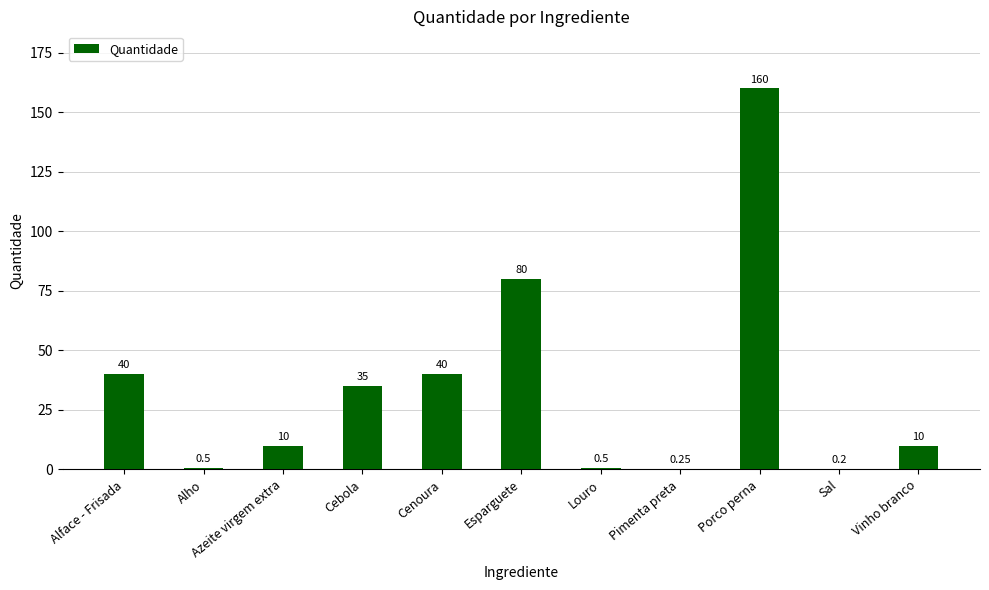

At which label is the value closest to 80?

Esparguete